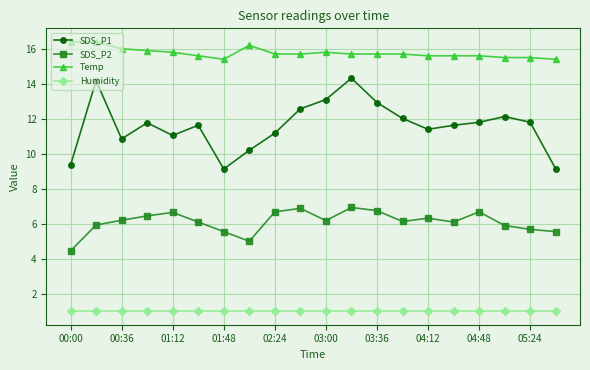

True or false: SDS_P2 and Temp intersect in this chart.

False